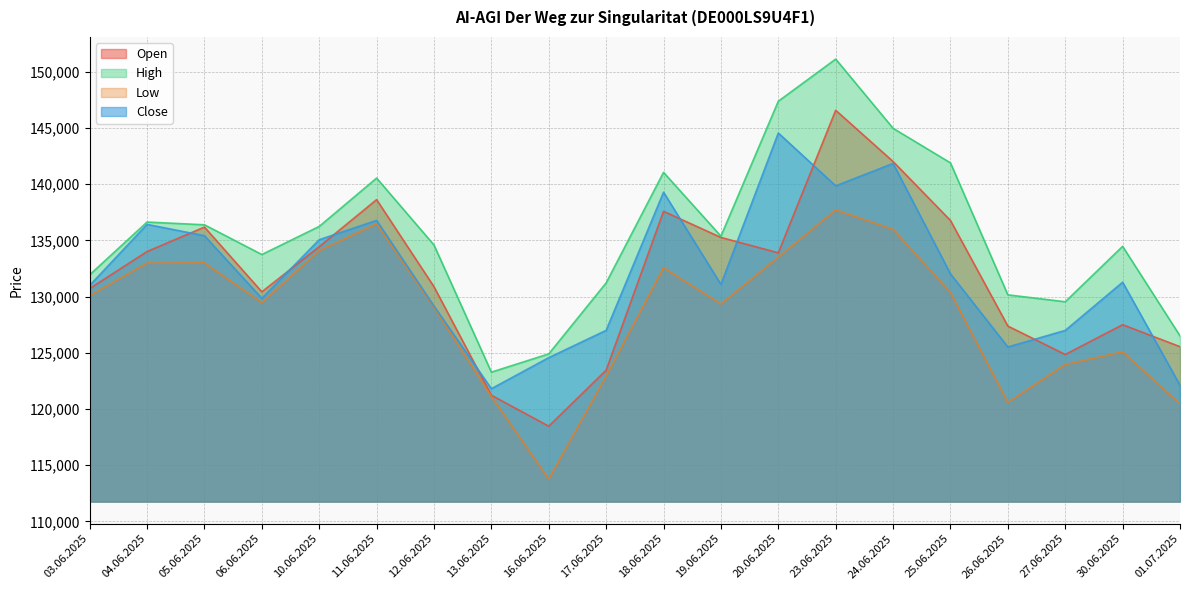

What is the maximum value shown in the chart?

151141